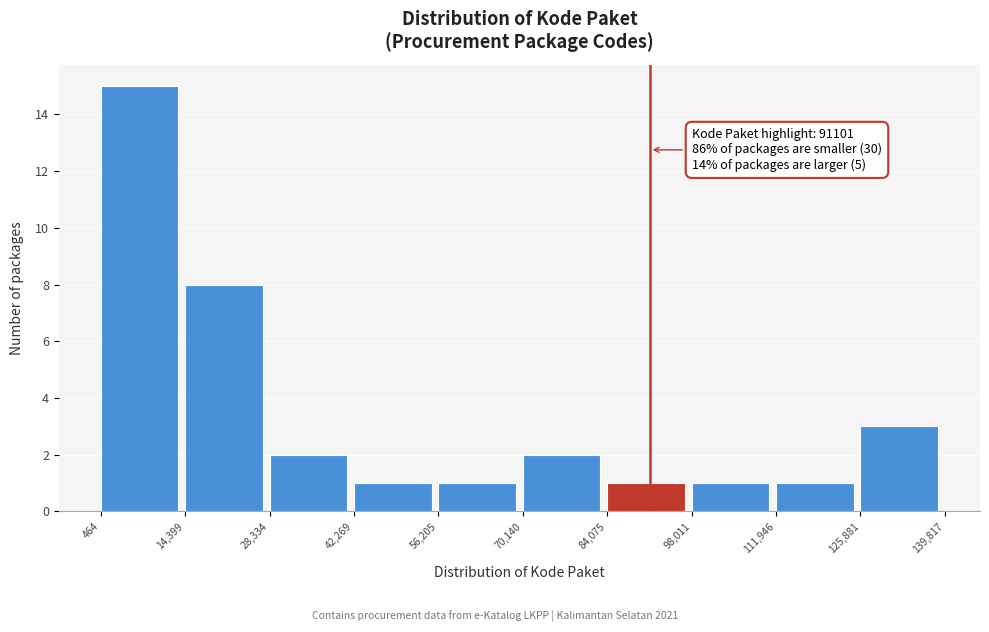

Which range on the x-axis has the tallest bar?

464 to 14,399